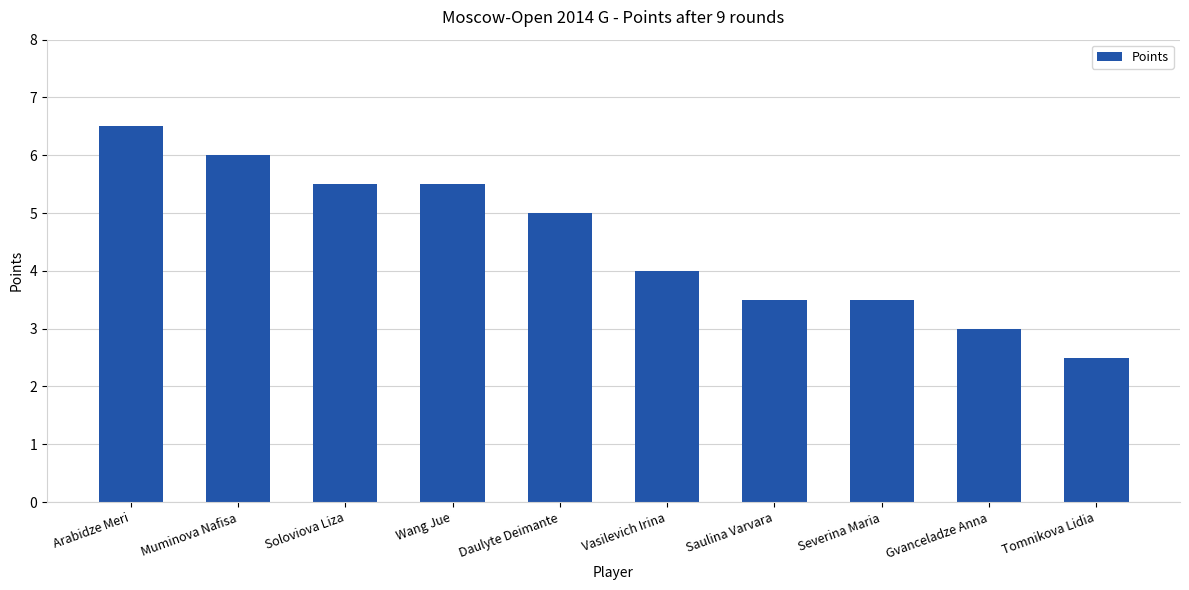

What is the difference between the values at Daulyte Deimante and Severina Maria?

1.5